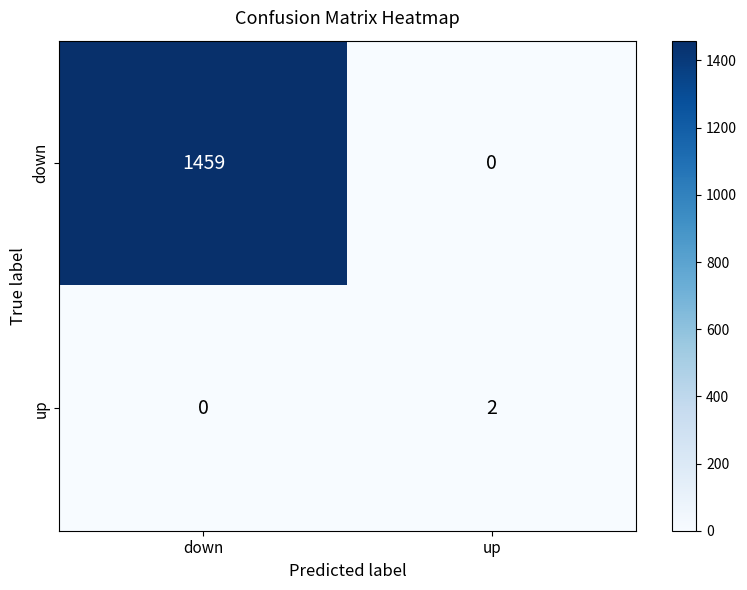

Reading left to right, transcribe all the data shown in this chart.

down: down=1459	up=0
up: down=0	up=2